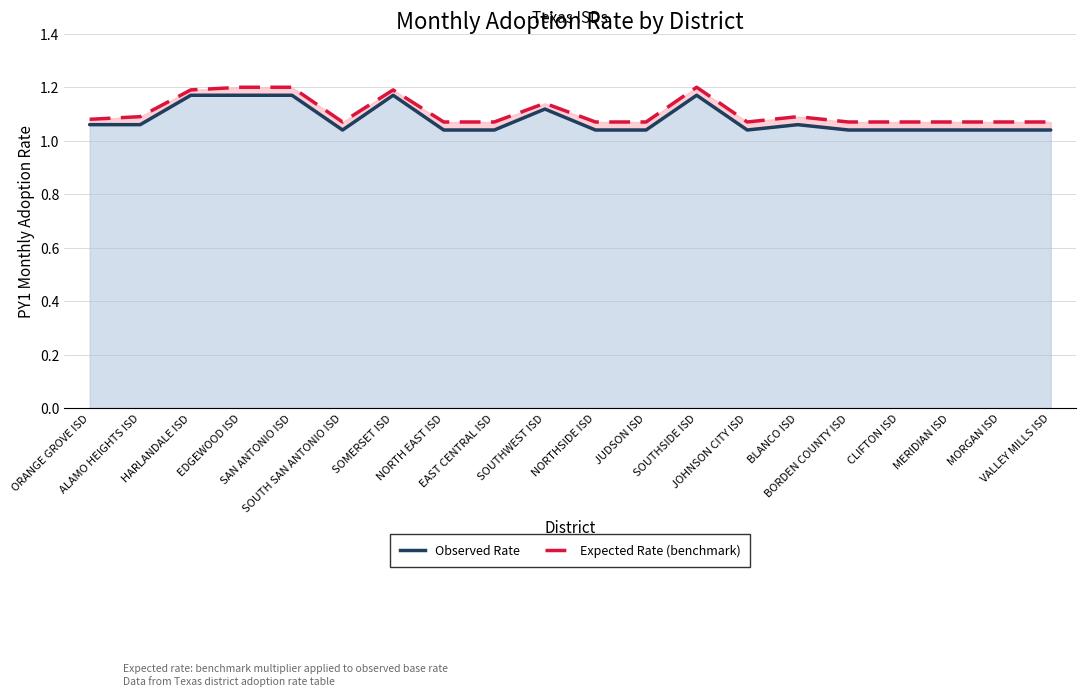

Between JOHNSON CITY ISD and SOUTH SAN ANTONIO ISD, which is larger?

JOHNSON CITY ISD